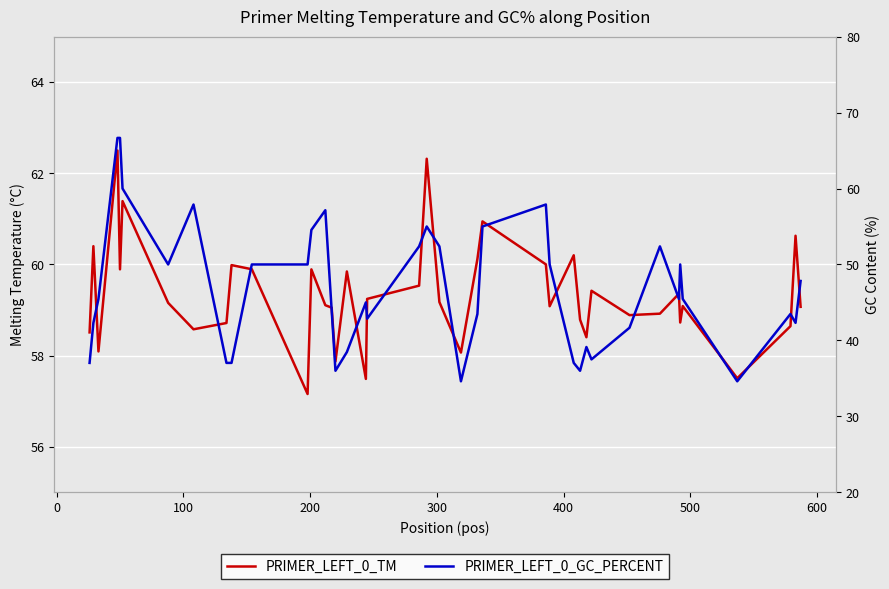

What is the sum of all PRIMER_LEFT_0_TM values?

2373.7